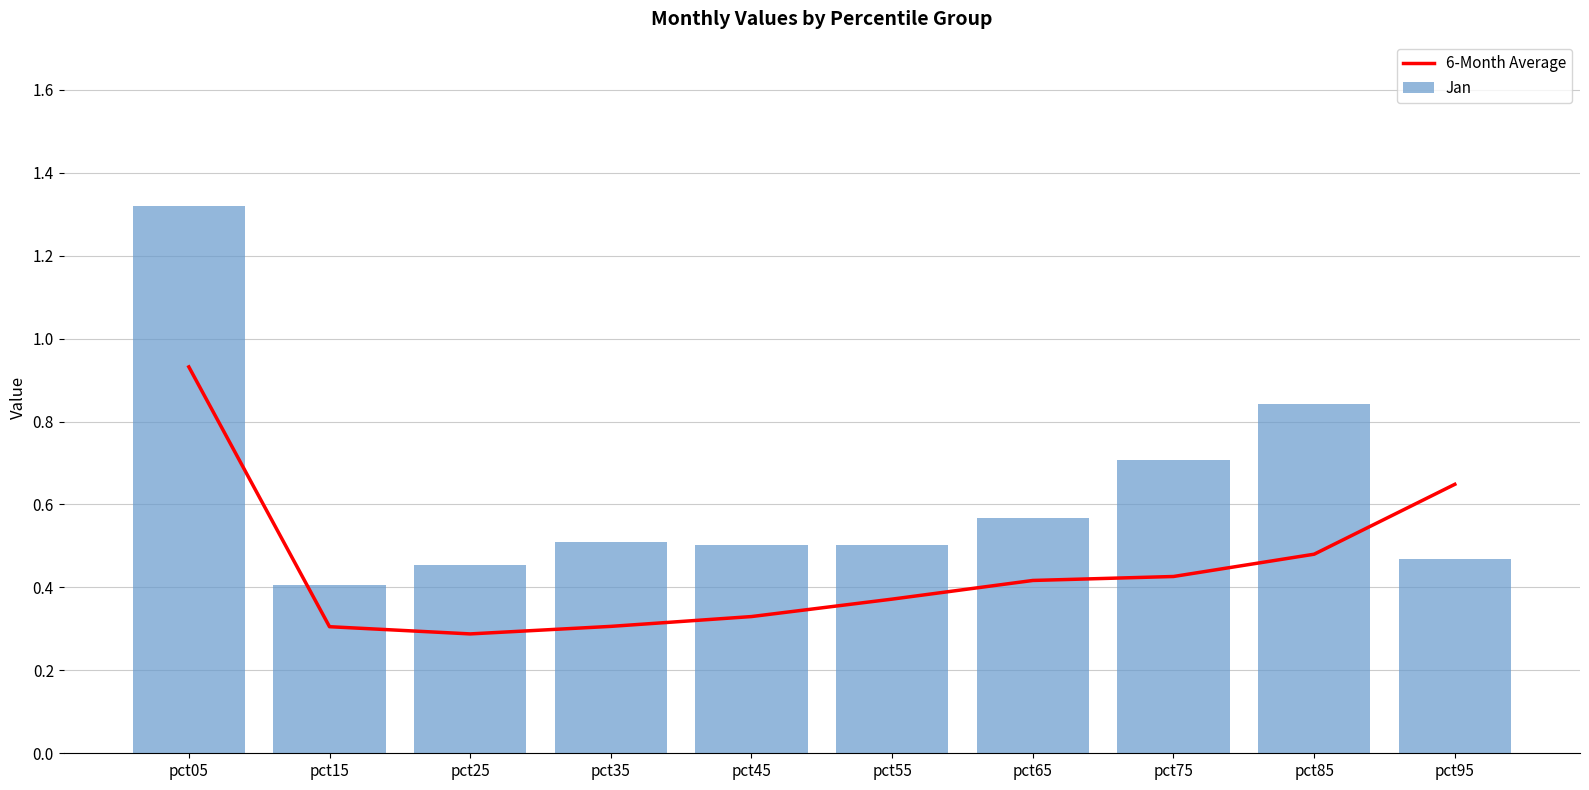

What is the smallest value displayed?

0.3